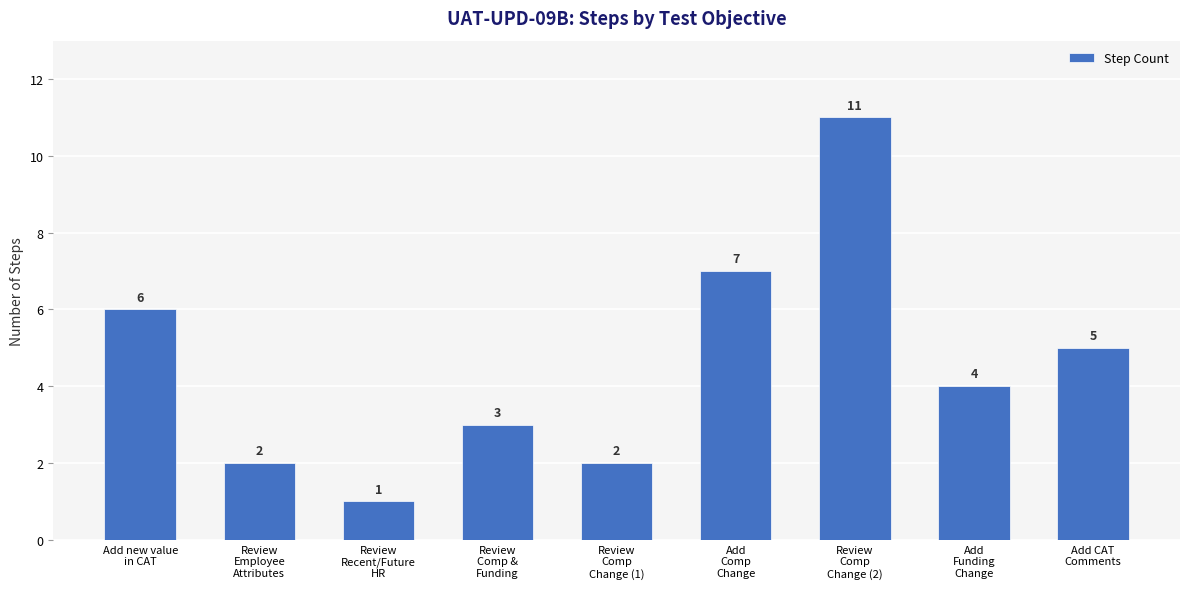

What is the greatest value displayed?

11